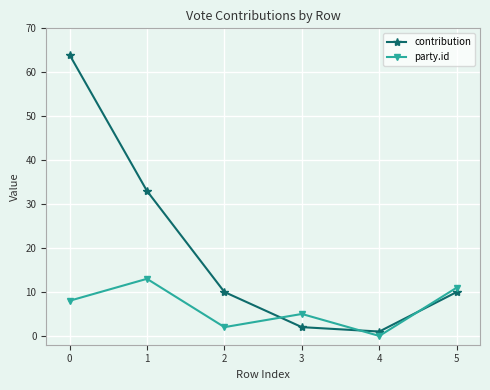

Between 0 and 4, which series saw the biggest shift?

contribution